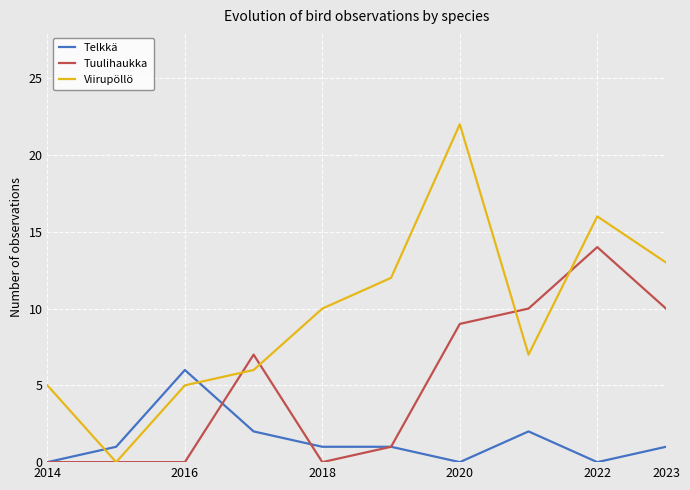

Which series has the widest spread of values?

Viirupöllö